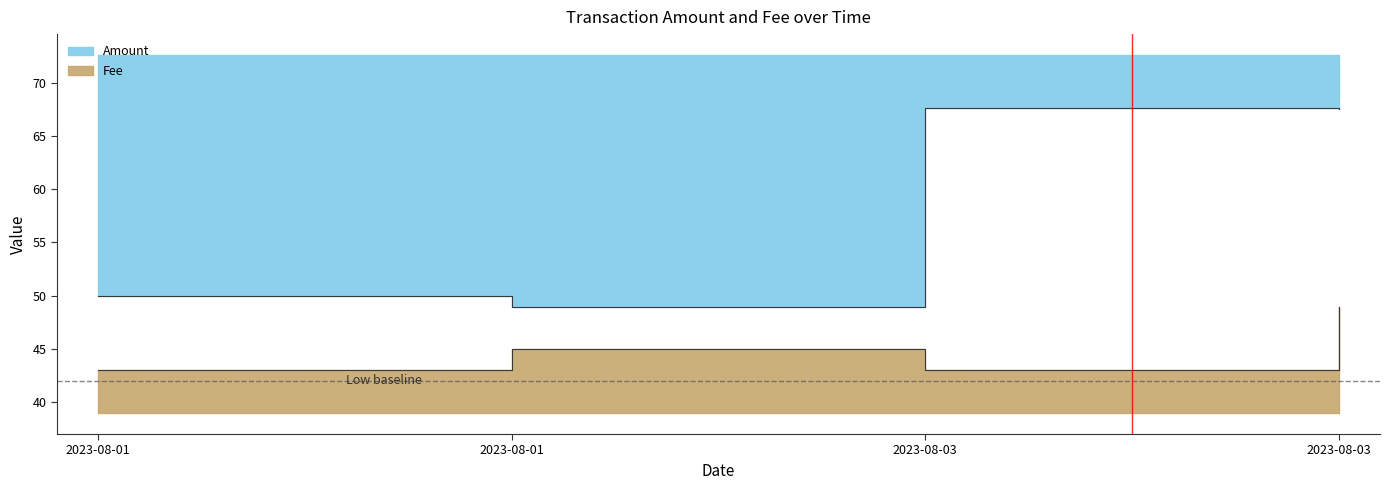

Reading left to right, list all the values displayed in this chart.

Amount: 50.0	49.0	67.6	67.6
Fee: 43.0	45.0	43.0	49.0